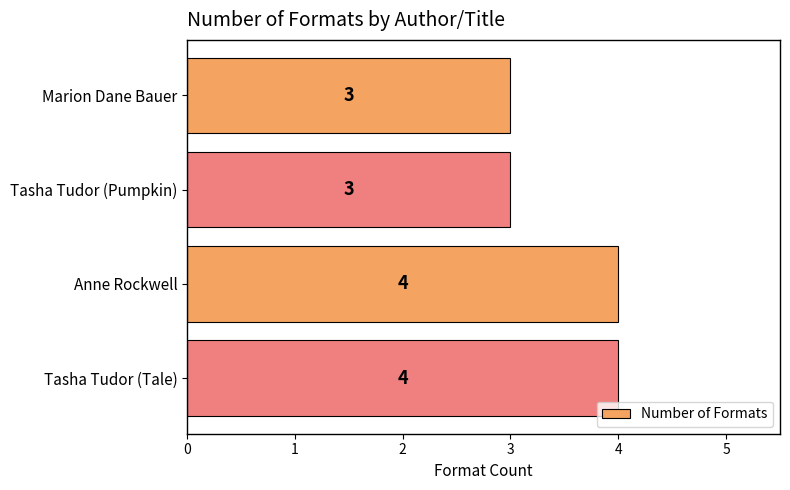

What is the maximum value shown in the chart?

4